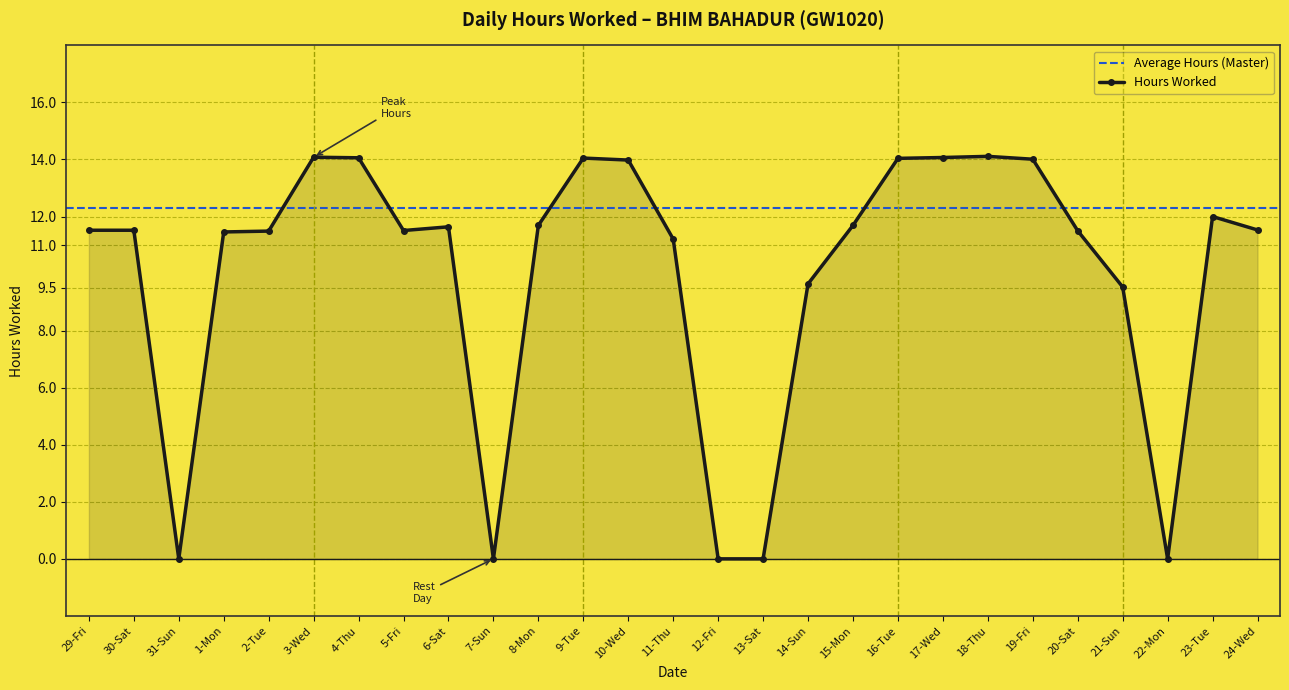

Reading right to left, extract all data points from this chart.

24-Wed=11.5	23-Tue=12.0	22-Mon=0.0	21-Sun=9.5	20-Sat=11.5	19-Fri=14.0	18-Thu=14.1	17-Wed=14.1	16-Tue=14.0	15-Mon=11.7	14-Sun=9.6	13-Sat=0.0	12-Fri=0.0	11-Thu=11.2	10-Wed=14.0	9-Tue=14.1	8-Mon=11.7	7-Sun=0.0	6-Sat=11.6	5-Fri=11.5	4-Thu=14.1	3-Wed=14.1	2-Tue=11.5	1-Mon=11.5	31-Sun=0.0	30-Sat=11.5	29-Fri=11.5